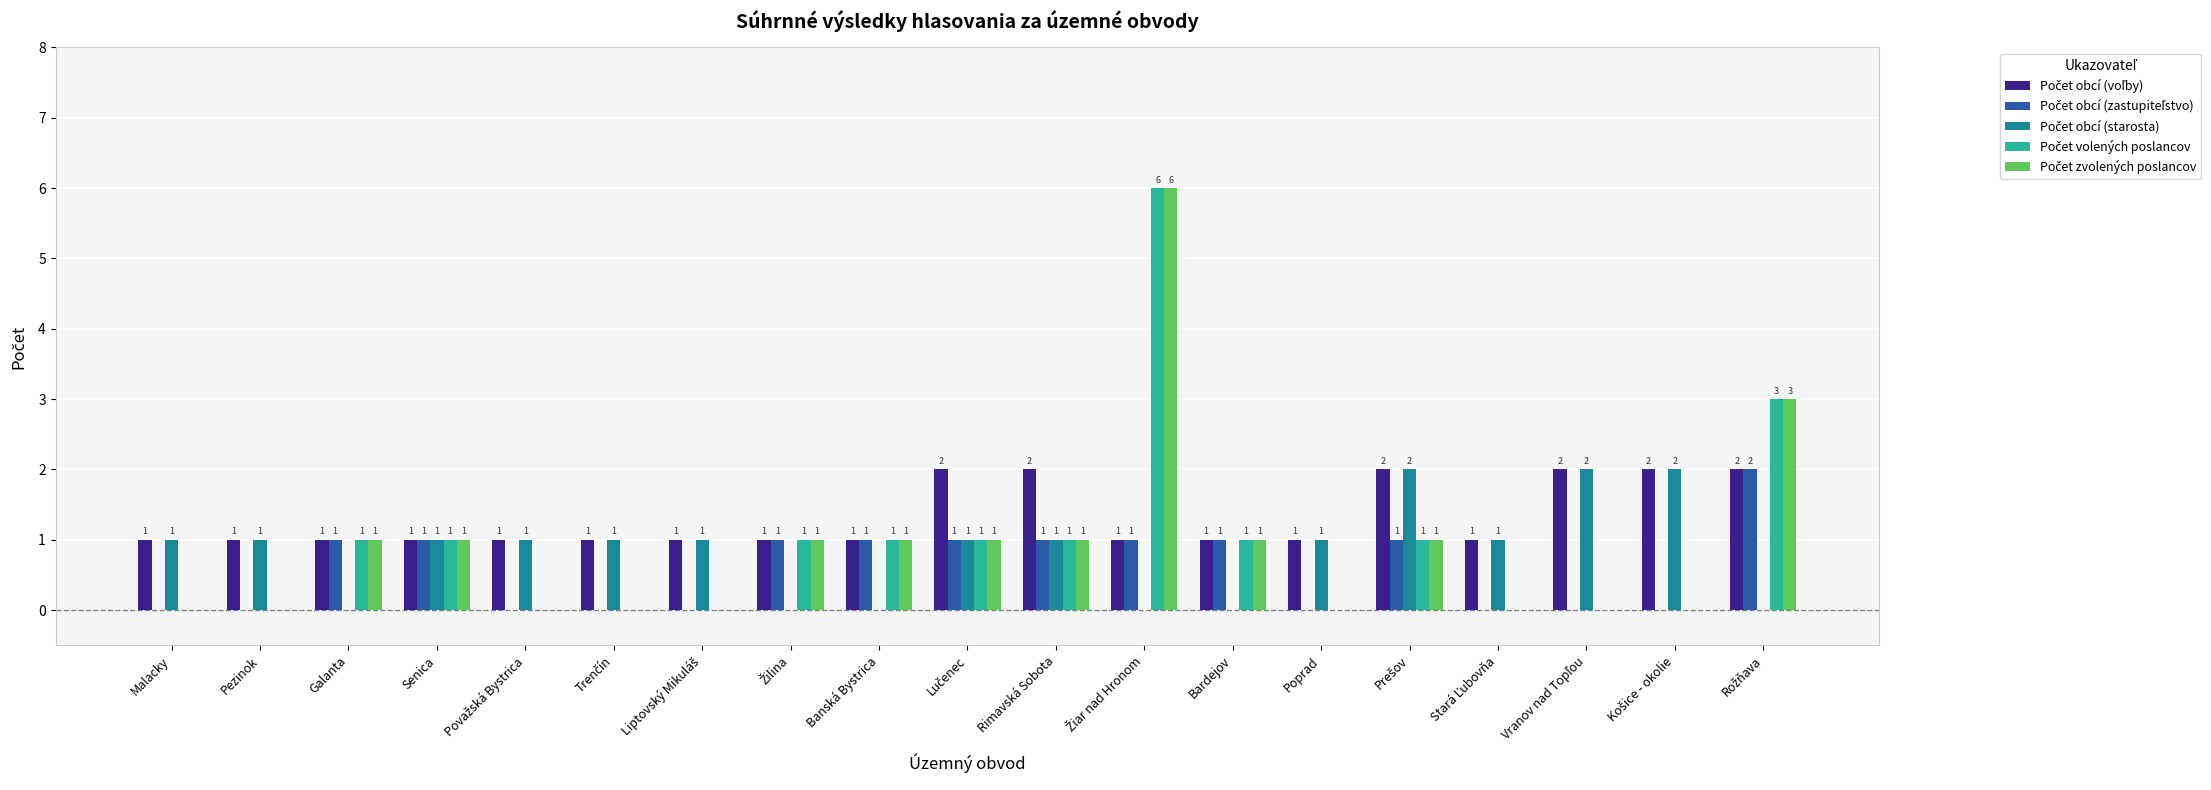

What is the greatest value displayed?

6